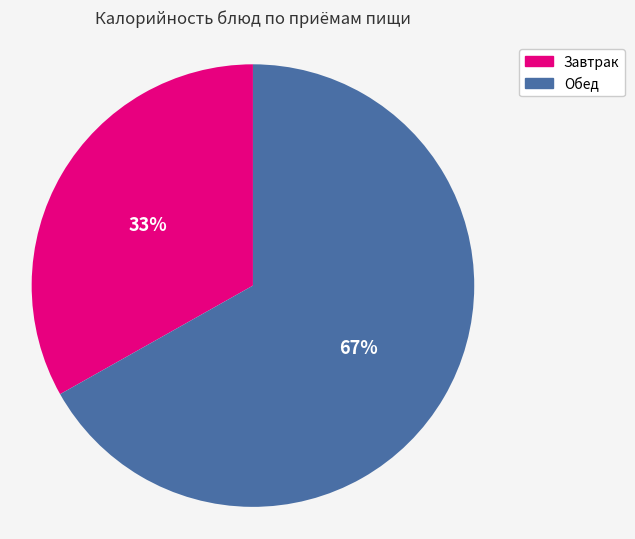

To the nearest percent, what is the difference between the largest and smallest slice percentages?

34%